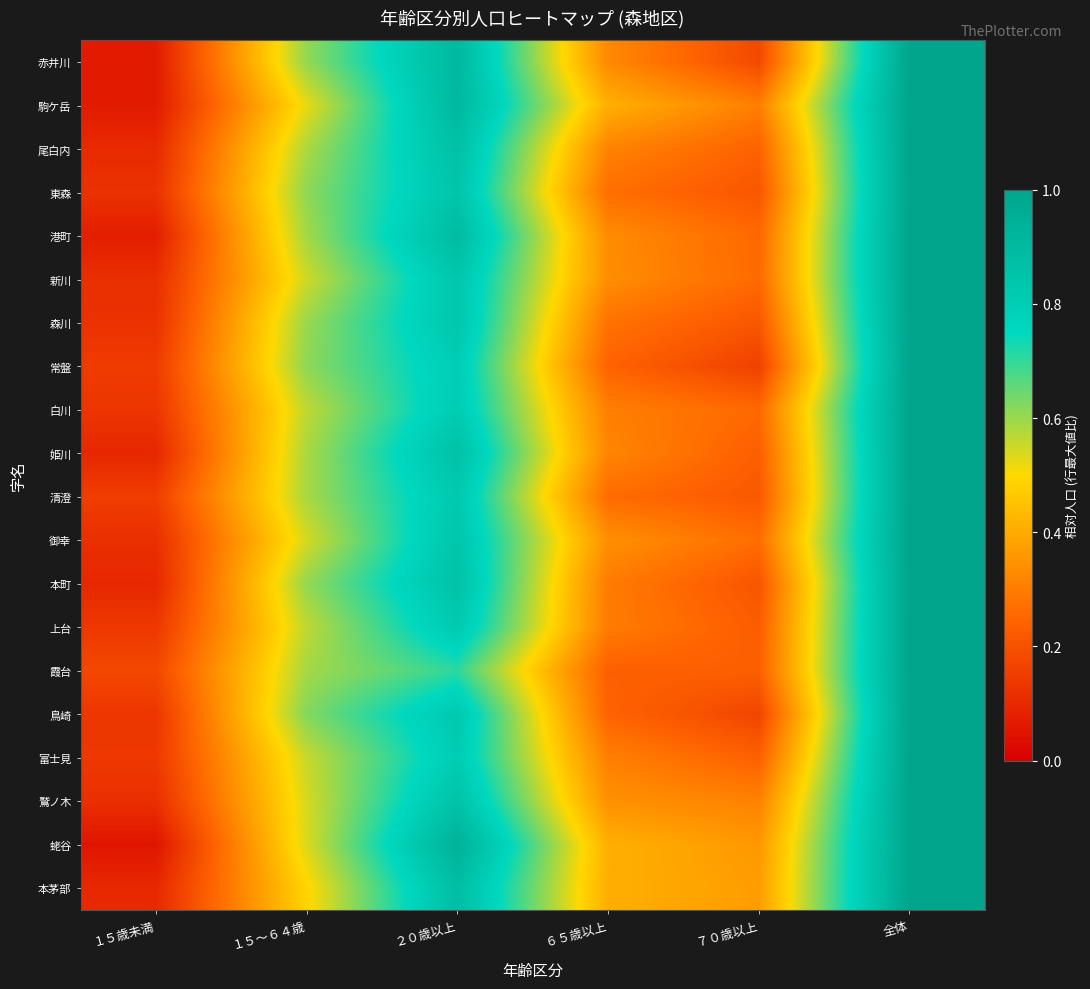

Which series has the widest spread of values?

蛯谷